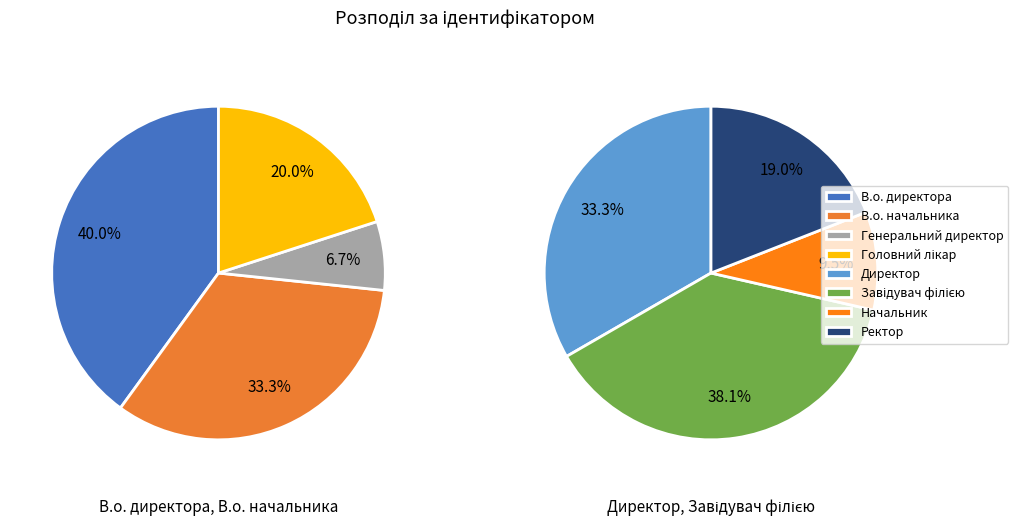

How much of the chart is everything except Головний лікар?

91.7%